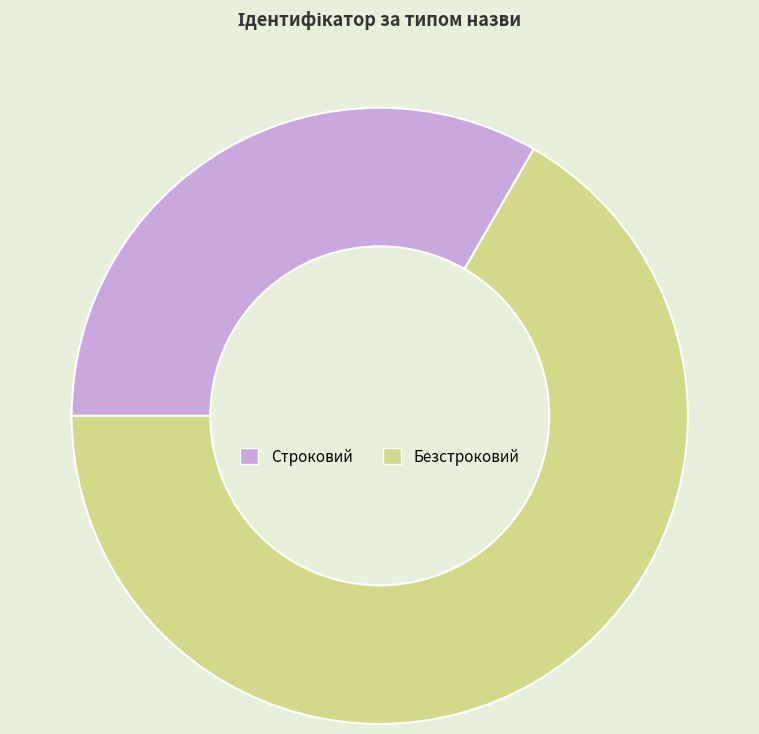

Count the number of slices in the pie.

2